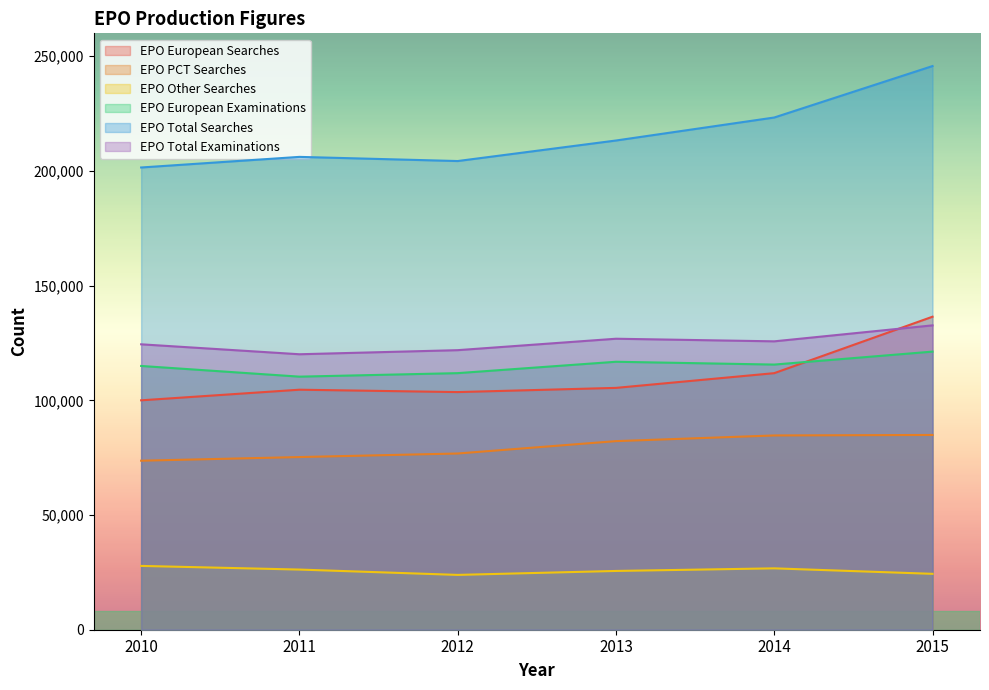

How many data points in EPO European Searches are less than 105432?

3